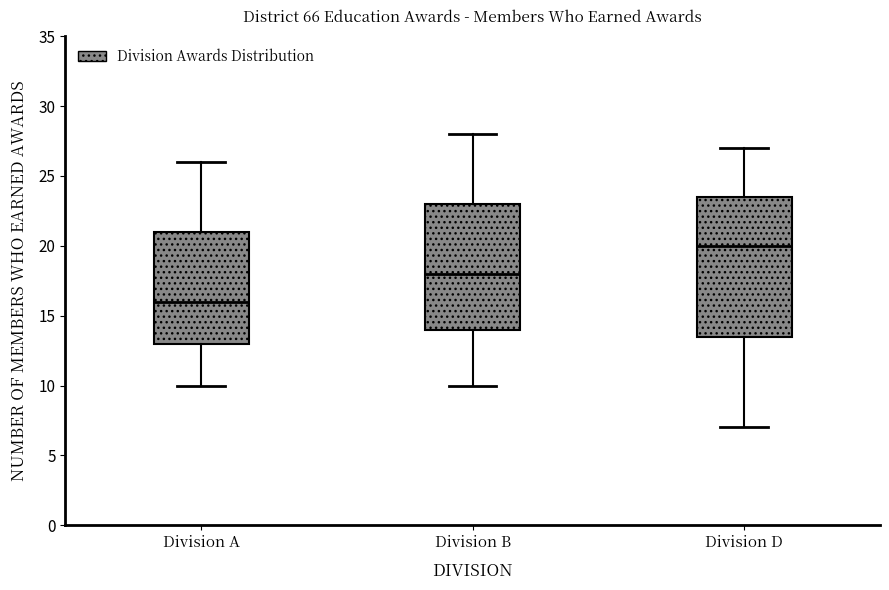

Which box has the lowest median line?

Division A